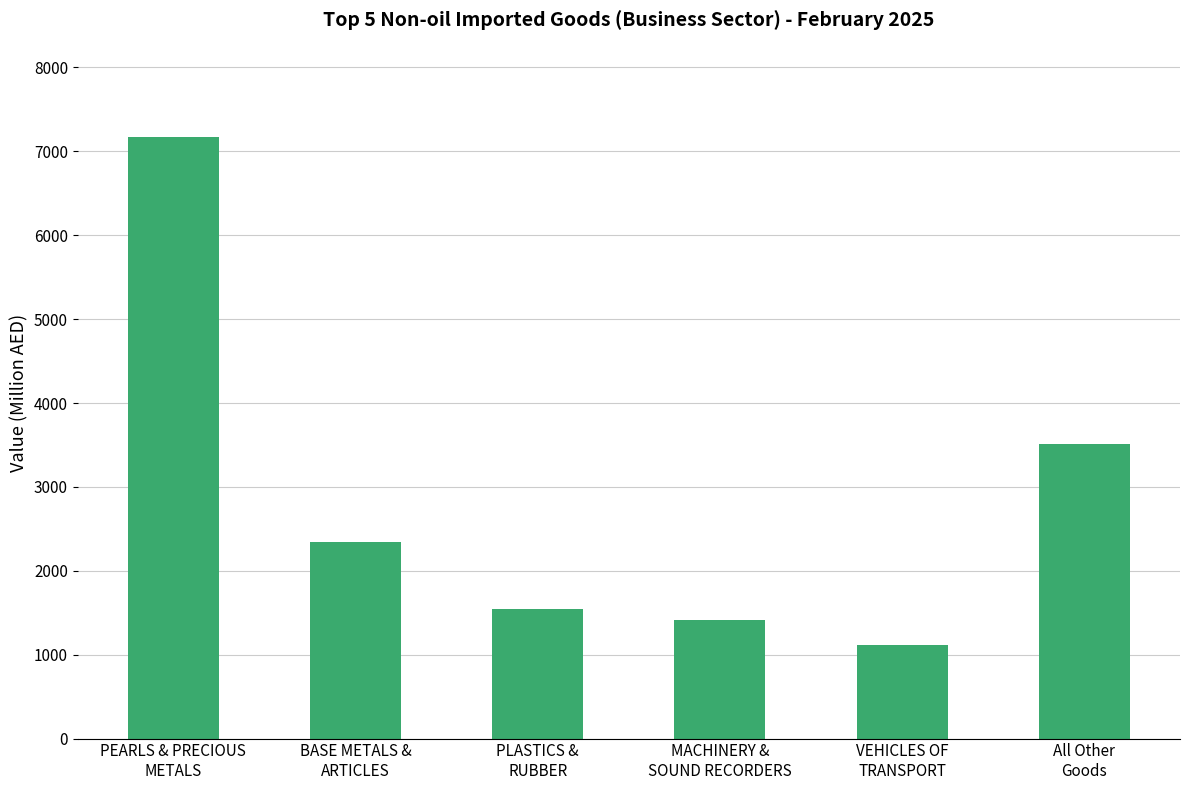

At which label does the data first exceed 2347?

PEARLS & PRECIOUS
METALS